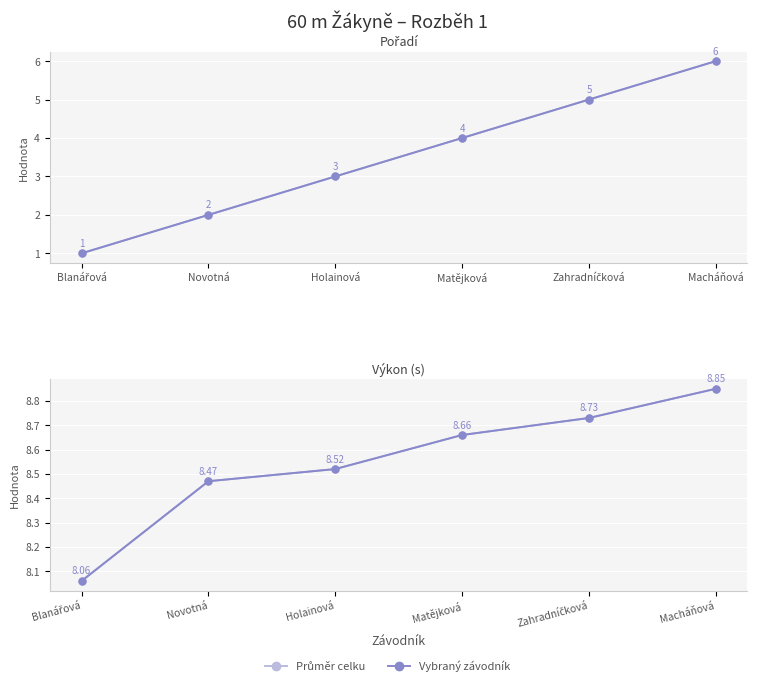

True or false: Výkon (s) has more than 1 points higher than both neighbors.

False